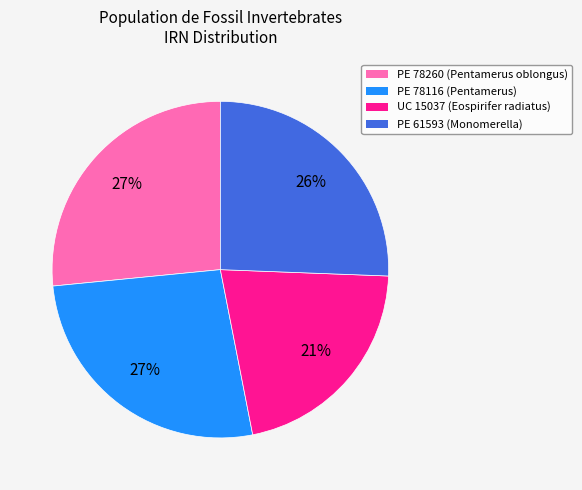

Is it true that UC 15037 is 33% of the pie?

False